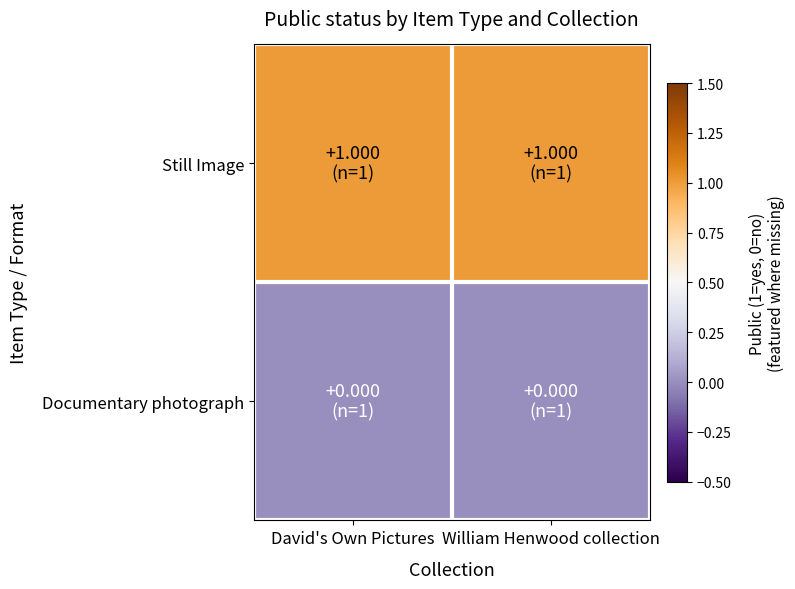

Which series has the largest range (max minus min)?

Still Image